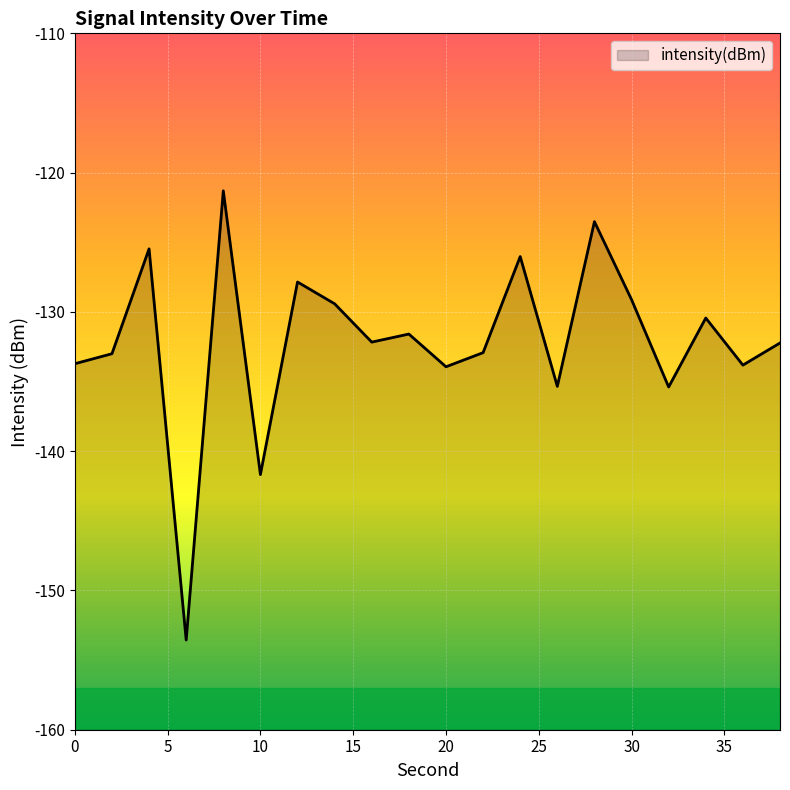

Reading left to right, transcribe all the data shown in this chart.

-133.7	-133.0	-125.5	-153.6	-121.3	-141.7	-127.9	-129.4	-132.2	-131.6	-133.9	-132.9	-126.0	-135.3	-123.5	-129.1	-135.4	-130.4	-133.8	-132.2